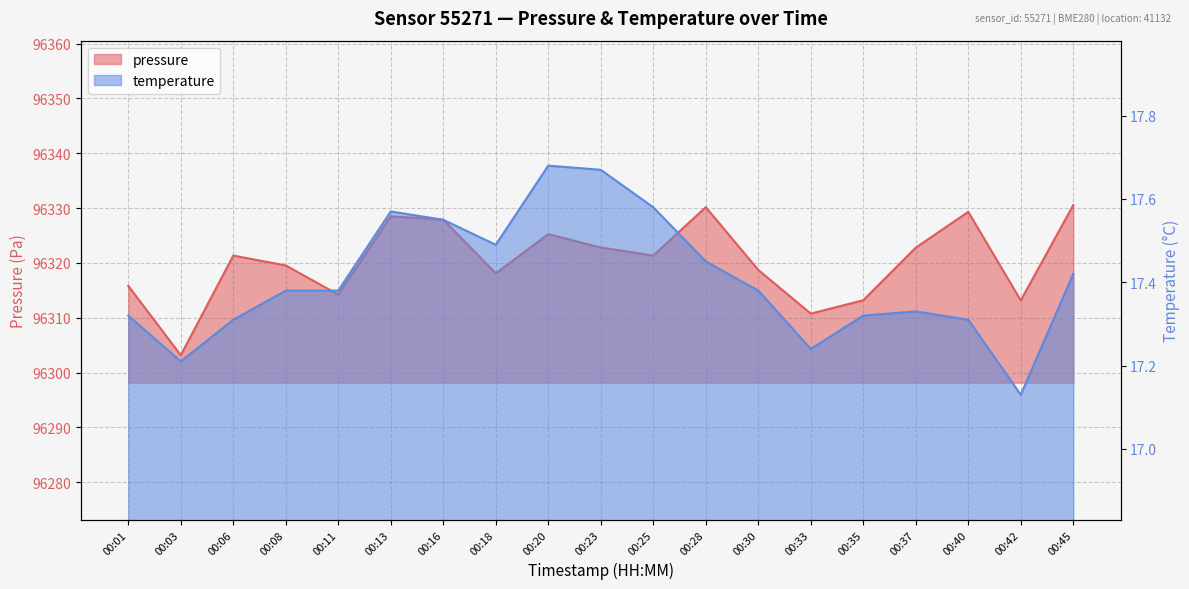

True or false: pressure has more than 1 points higher than both neighbors.

True